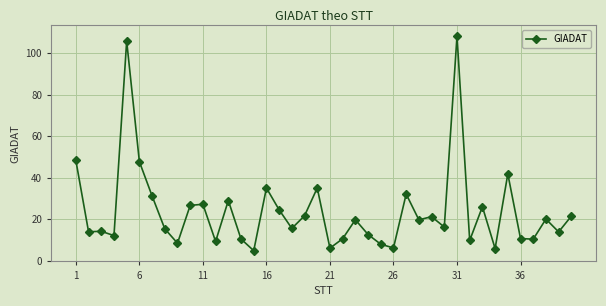

What is the minimum value shown in the chart?

4.9